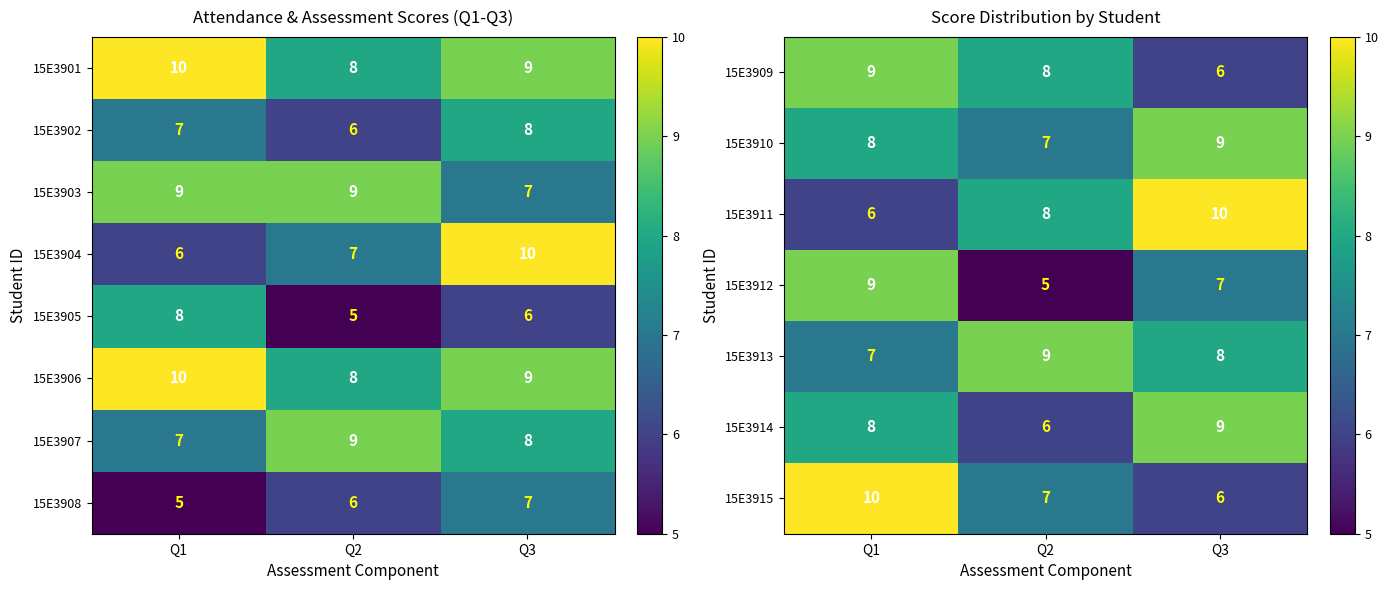

At which label does 15E3909 first exceed 8?

Q1